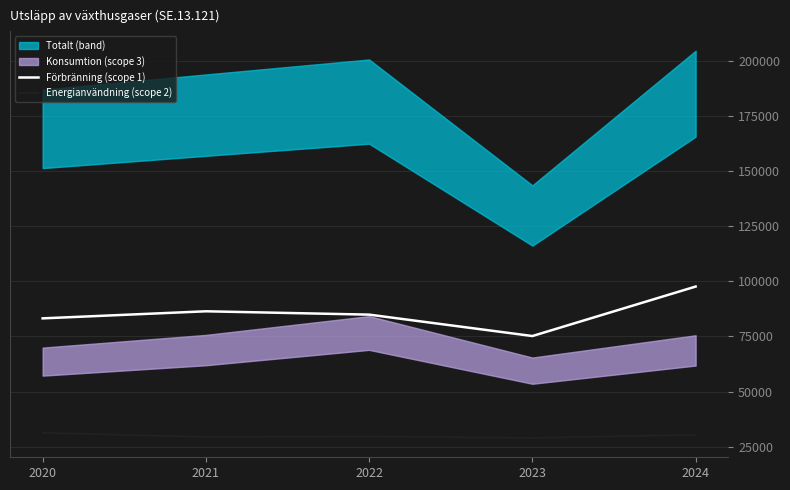

True or false: Förbränning (scope 1) and Energianvändning (scope 2) cross at least once.

False